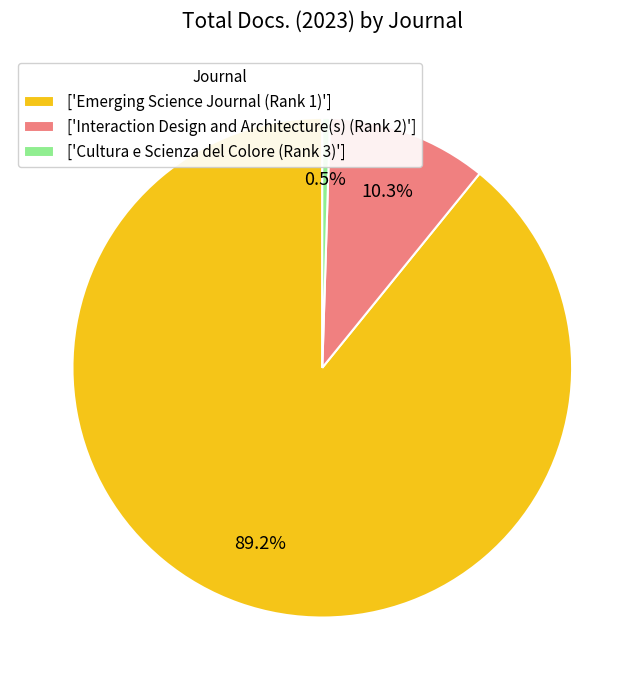

Which category accounts for the majority?

['Emerging Science Journal (Rank 1)']